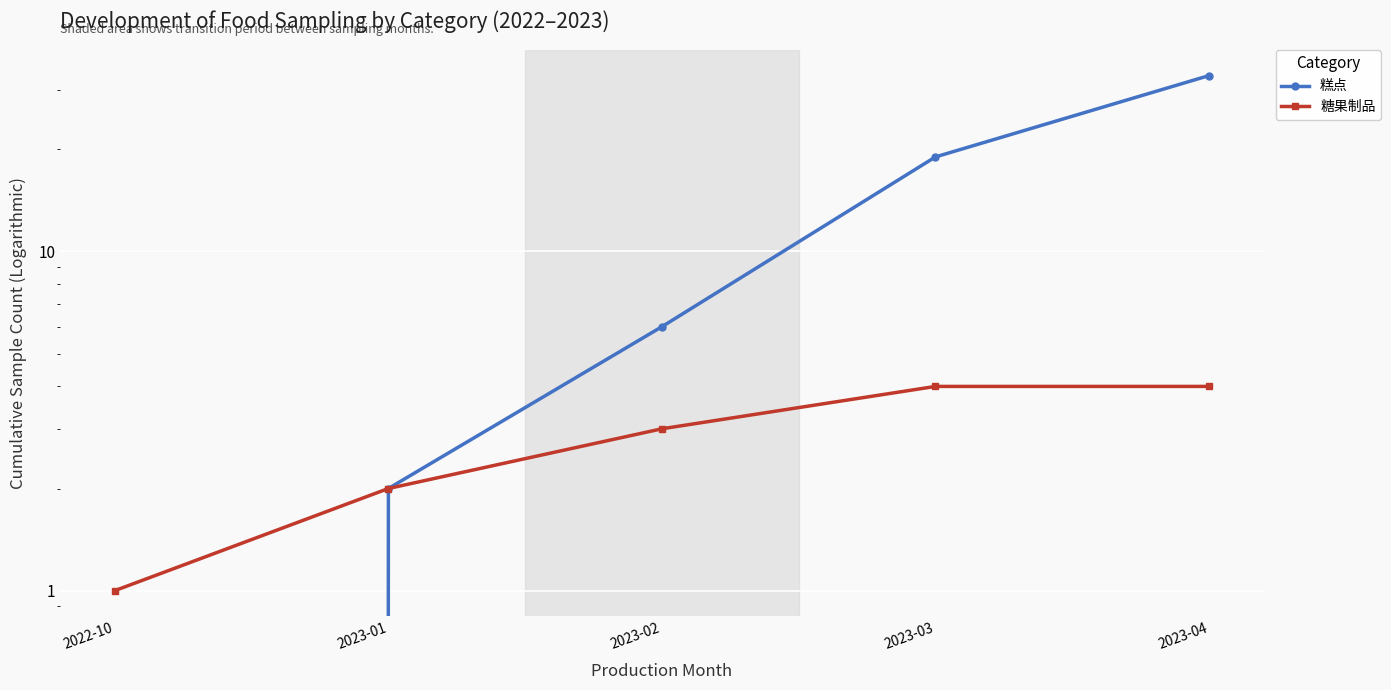

Where is 糕点 nearest to the value 16?

2023-03